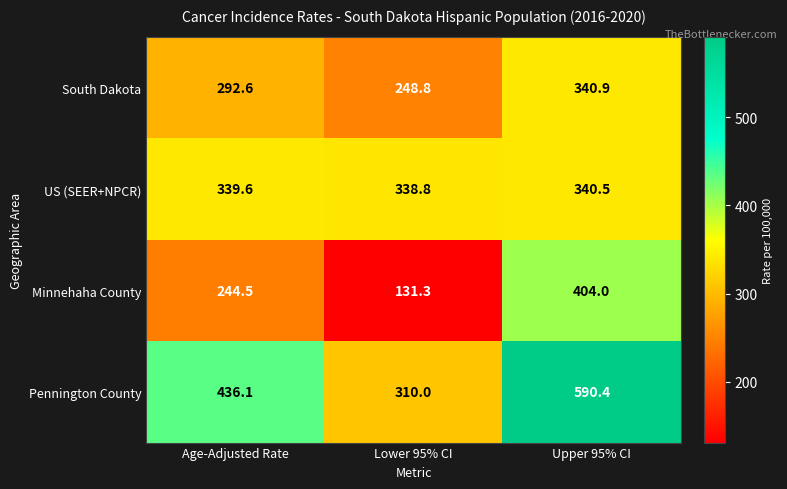

Reading left to right, what are all the values shown in this chart?

South Dakota: Age-Adjusted Rate=292.6	Lower 95% CI=248.8	Upper 95% CI=340.9
US (SEER+NPCR): Age-Adjusted Rate=339.6	Lower 95% CI=338.8	Upper 95% CI=340.5
Minnehaha County: Age-Adjusted Rate=244.5	Lower 95% CI=131.3	Upper 95% CI=404.0
Pennington County: Age-Adjusted Rate=436.1	Lower 95% CI=310.0	Upper 95% CI=590.4